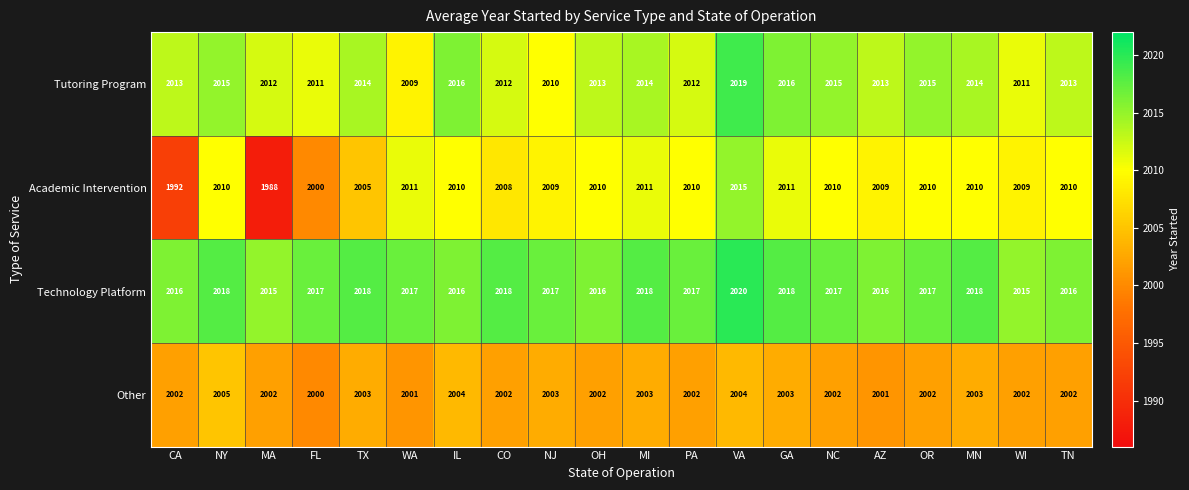

How many series are shown in this chart?

4